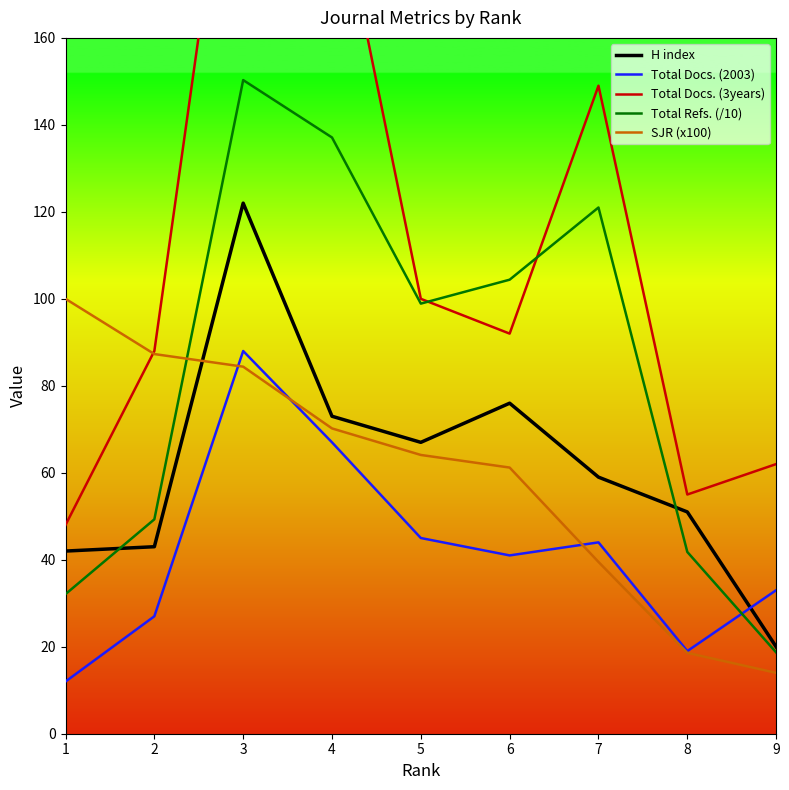

Which series changed the most between 1 and 5?

Total Refs. (/10)